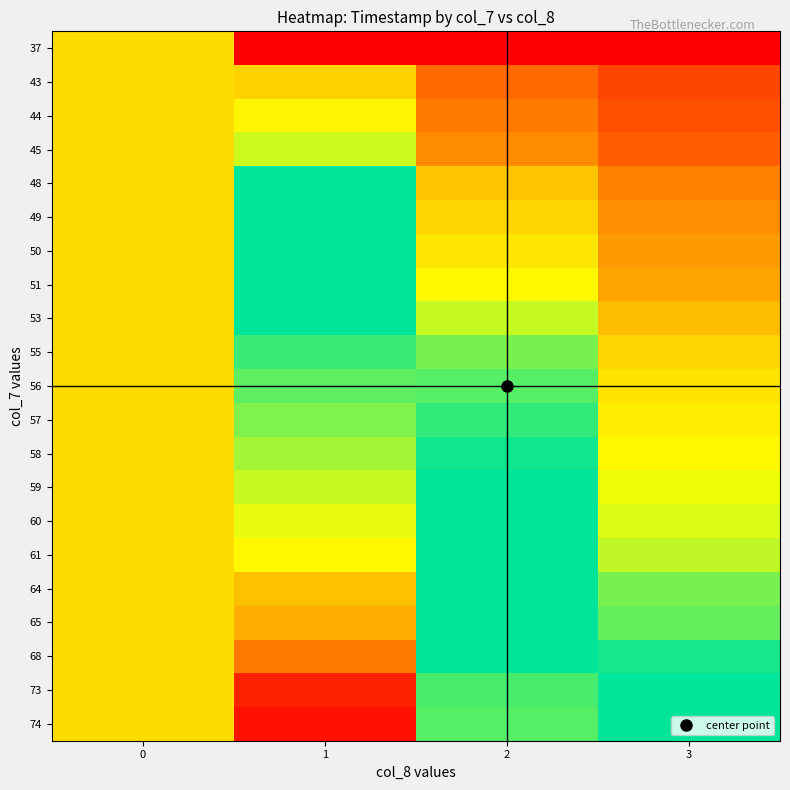

What is the total value across all series at 0?

15.8